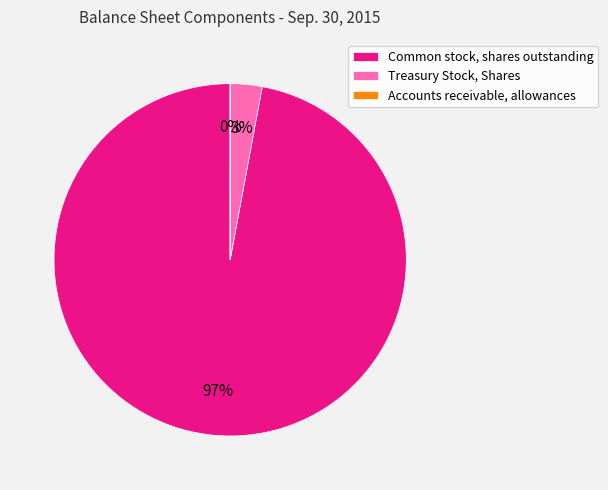

Does Treasury Stock, Shares represent more than half of the total?

No